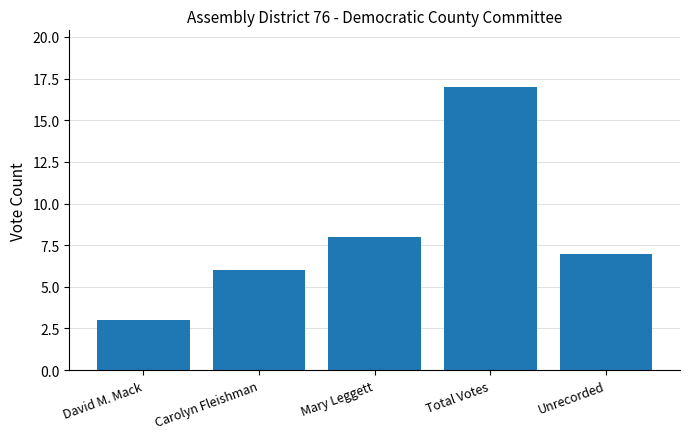

List the labels in order of value, smallest first.

David M. Mack, Carolyn Fleishman, Unrecorded, Mary Leggett, Total Votes